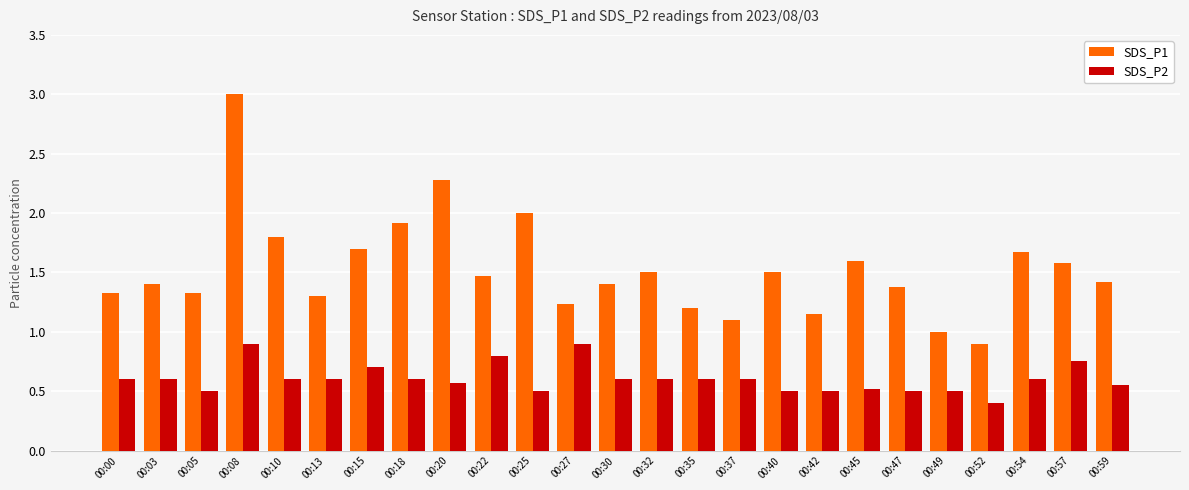

The value of SDS_P2 at 00:13 is 0.6. True or false?

True